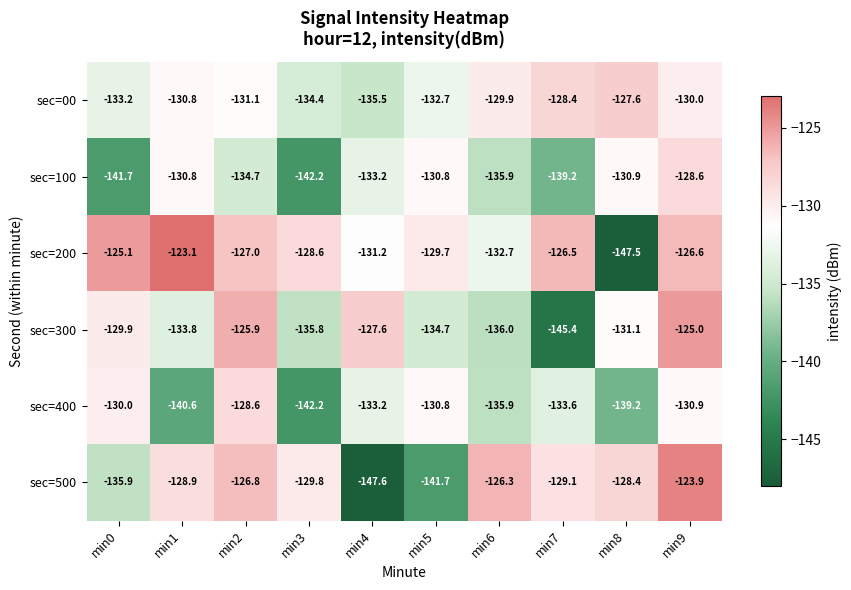

Is it true that sec=300 equals -211.7 at min1?

False